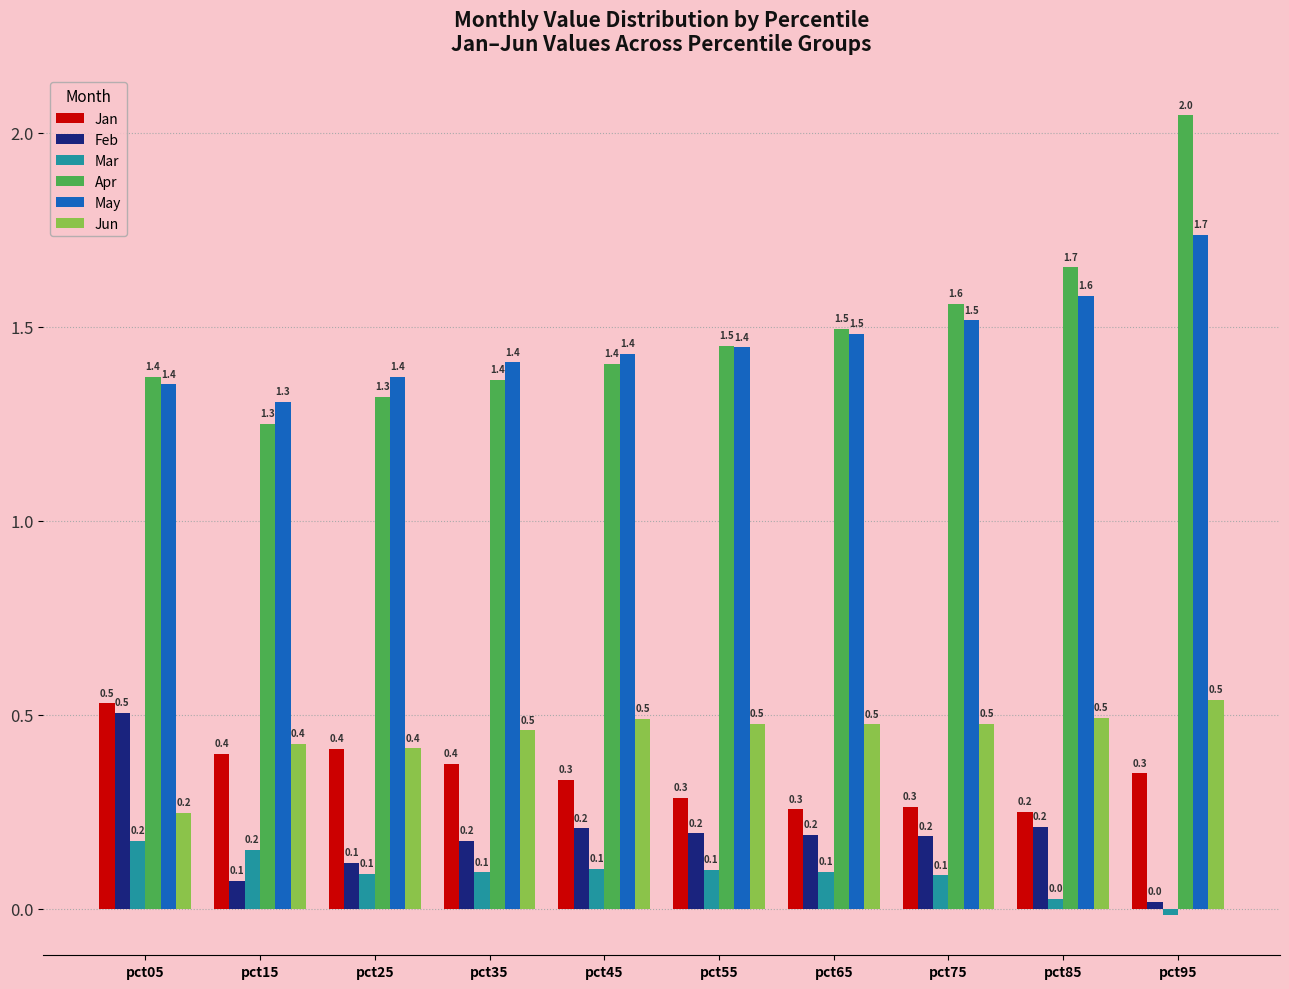

Which series has the widest spread of values?

Apr